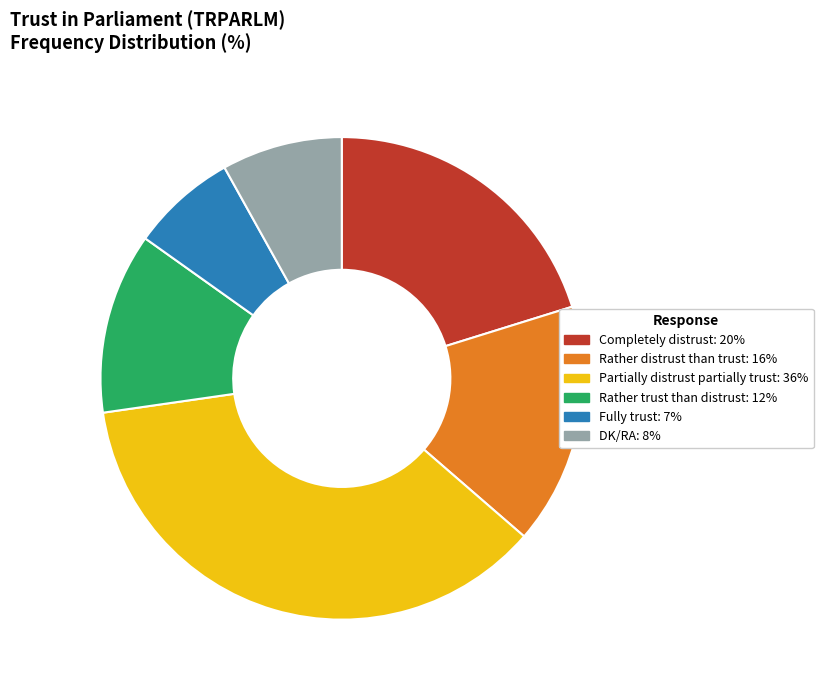

What is the ratio of the value at Partially distrust partially trust to the value at Rather distrust than trust?

2.2